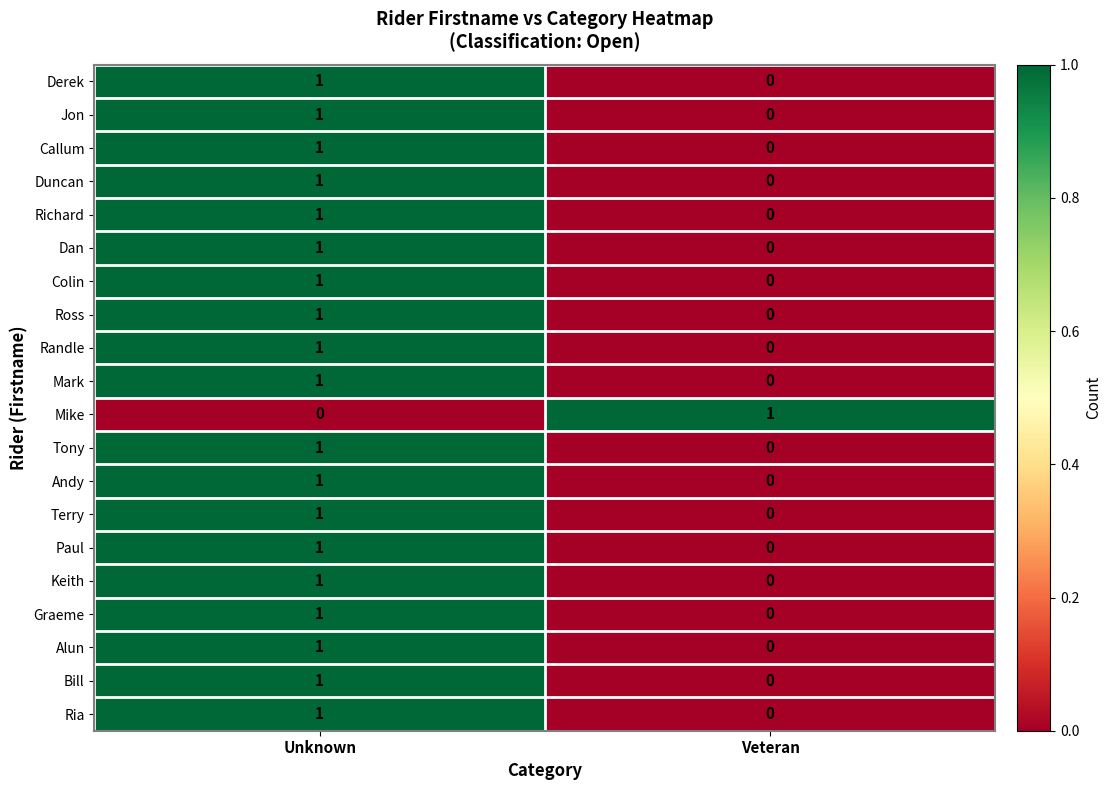

Count the number of data series in this chart.

20